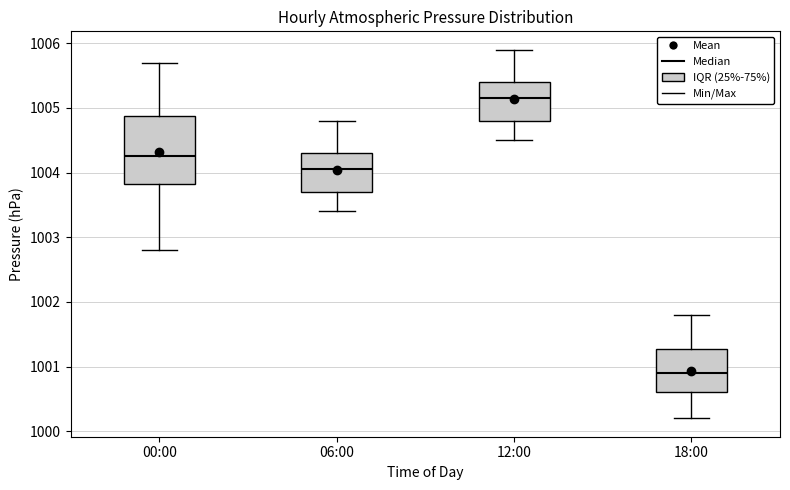

Comparing the boxes themselves (not the whiskers), which one is the tallest?

00:00